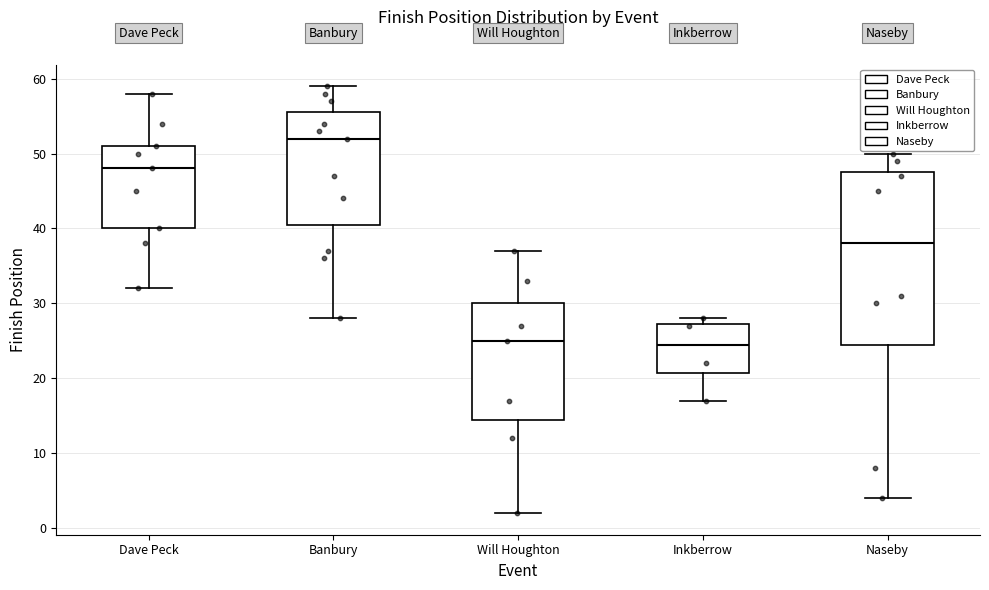

Comparing the boxes themselves (not the whiskers), which one is the tallest?

Naseby